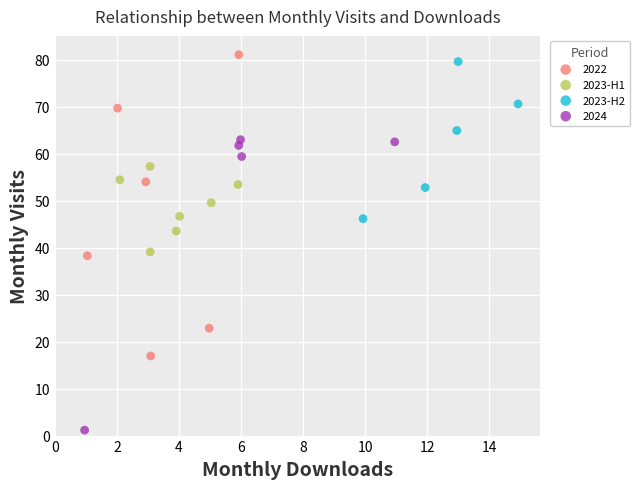

What are all the series names shown in the legend?

2022, 2023-H1, 2023-H2, 2024